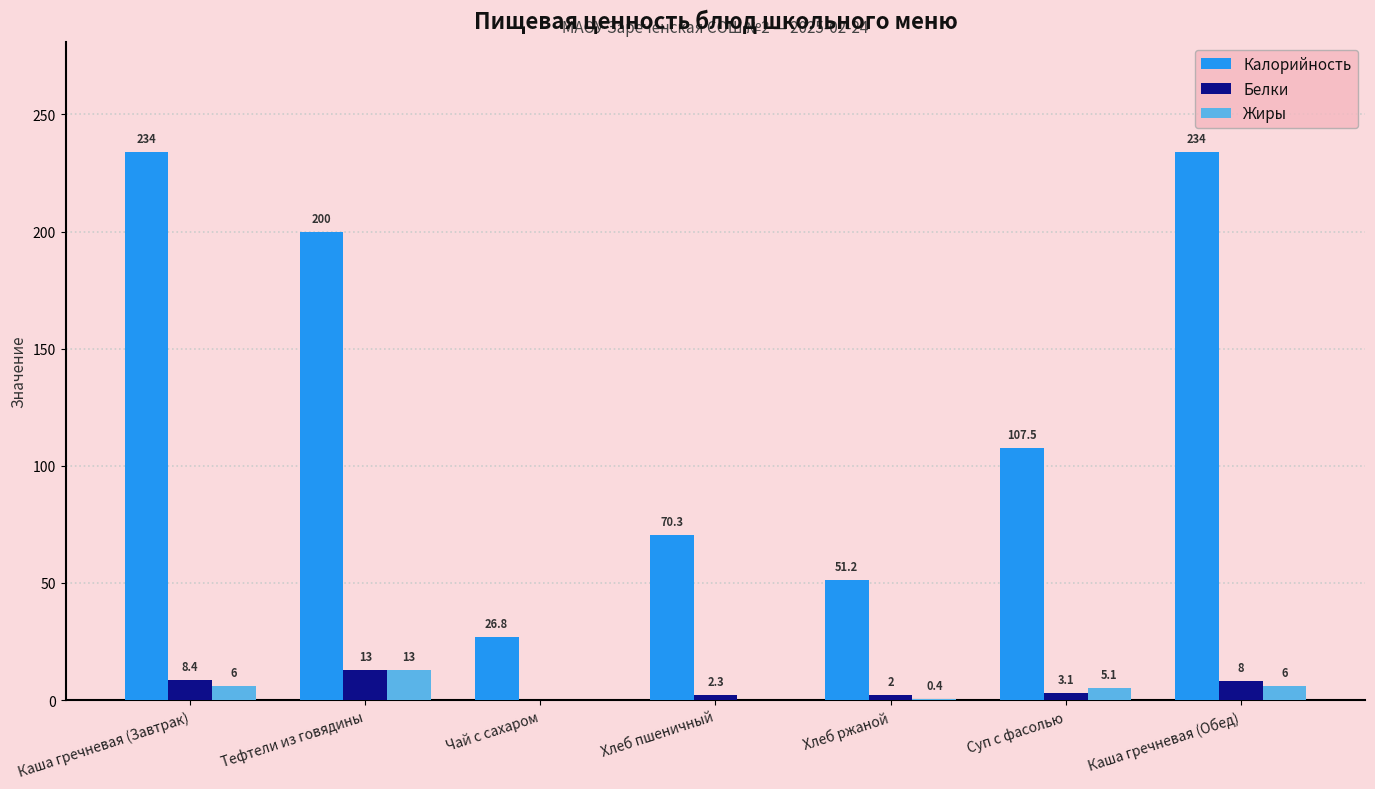

The value of Калорийность at Хлеб ржаной is 51.2. True or false?

True